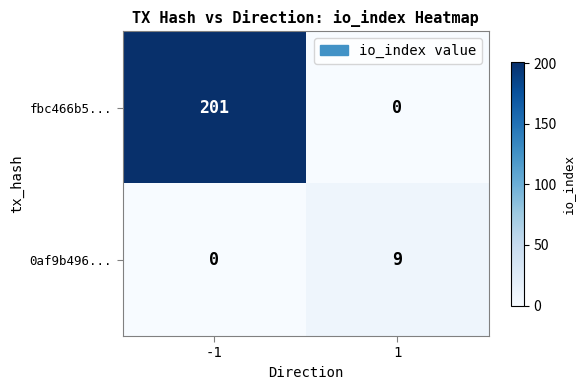

What is the difference between the fbc466b5... values at 1 and -1?

201